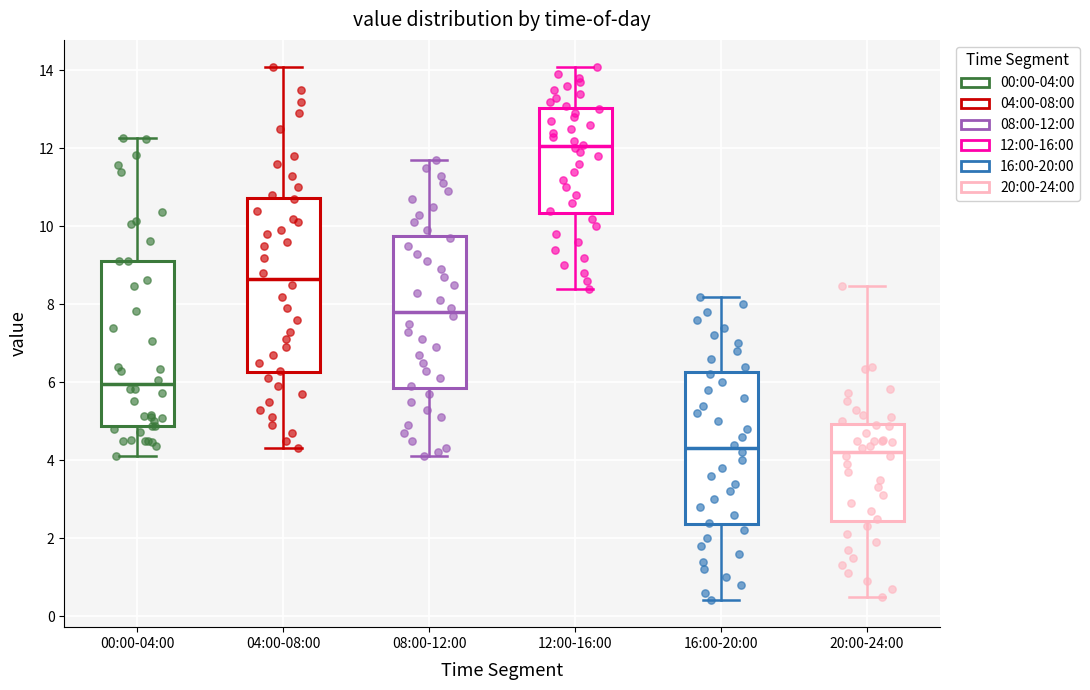

Which box is the tallest, from its lower edge to its upper edge?

04:00-08:00